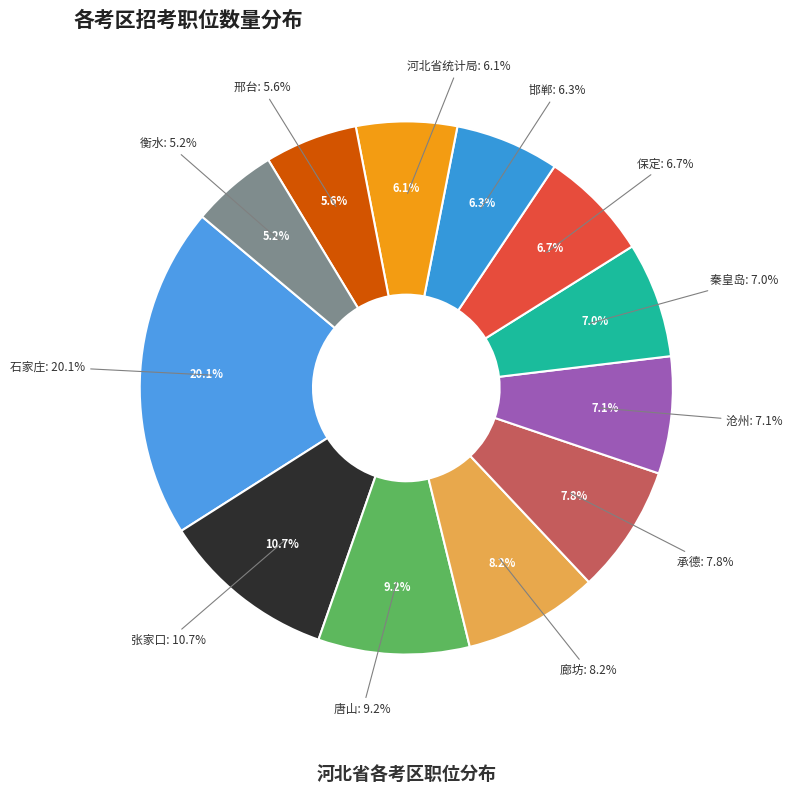

Count the number of slices in the pie.

12